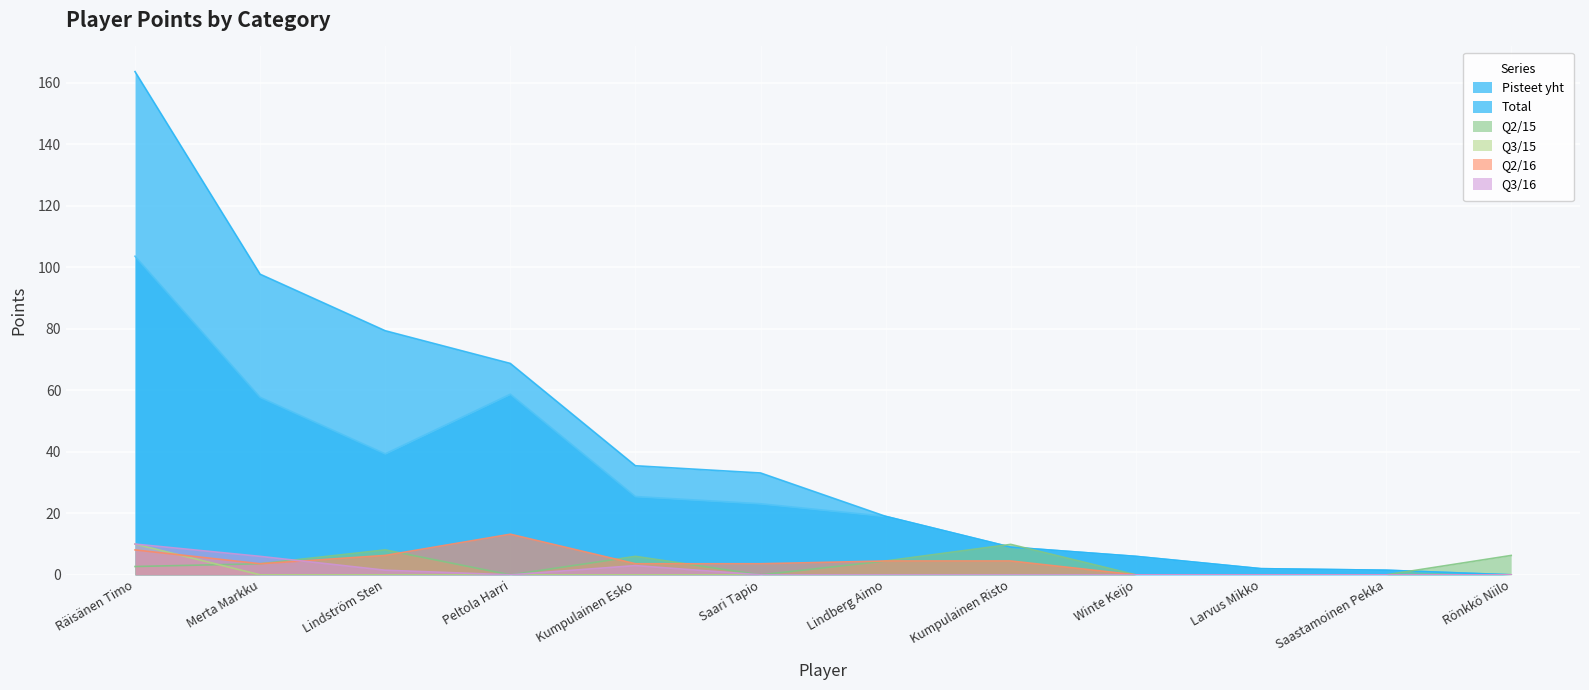

True or false: Q2/15 has a value of 6.1 at Merta Markku.

False